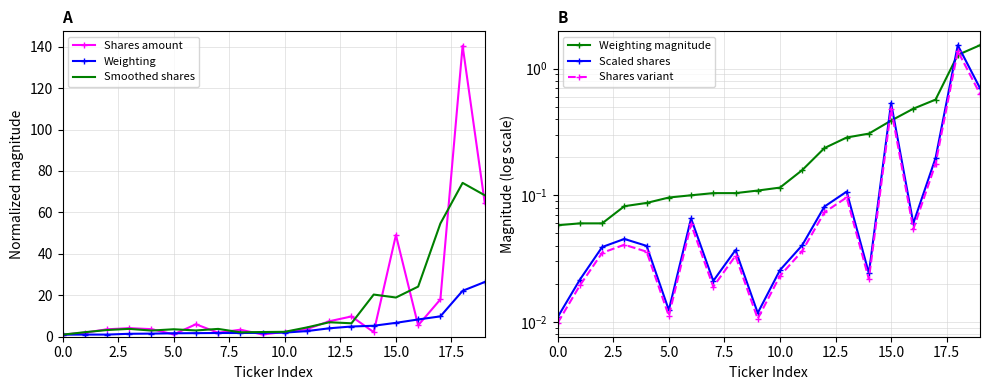

What is the maximum value for Shares amount?

140.4